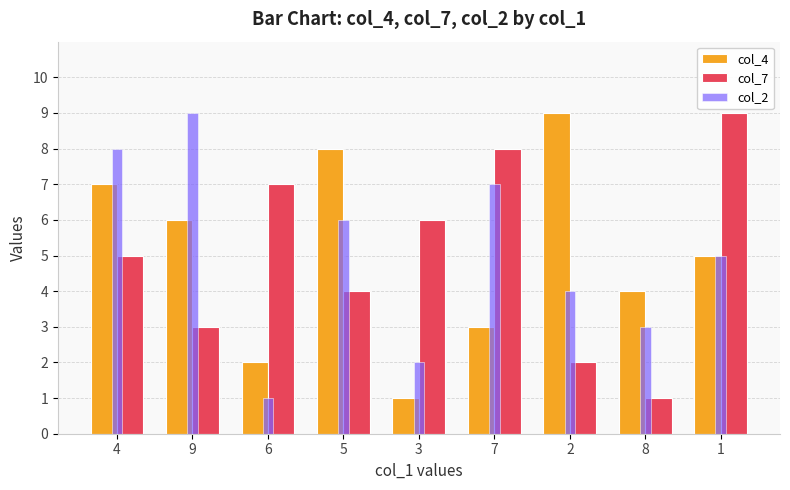

What are all the series names shown in the legend?

col_4, col_7, col_2